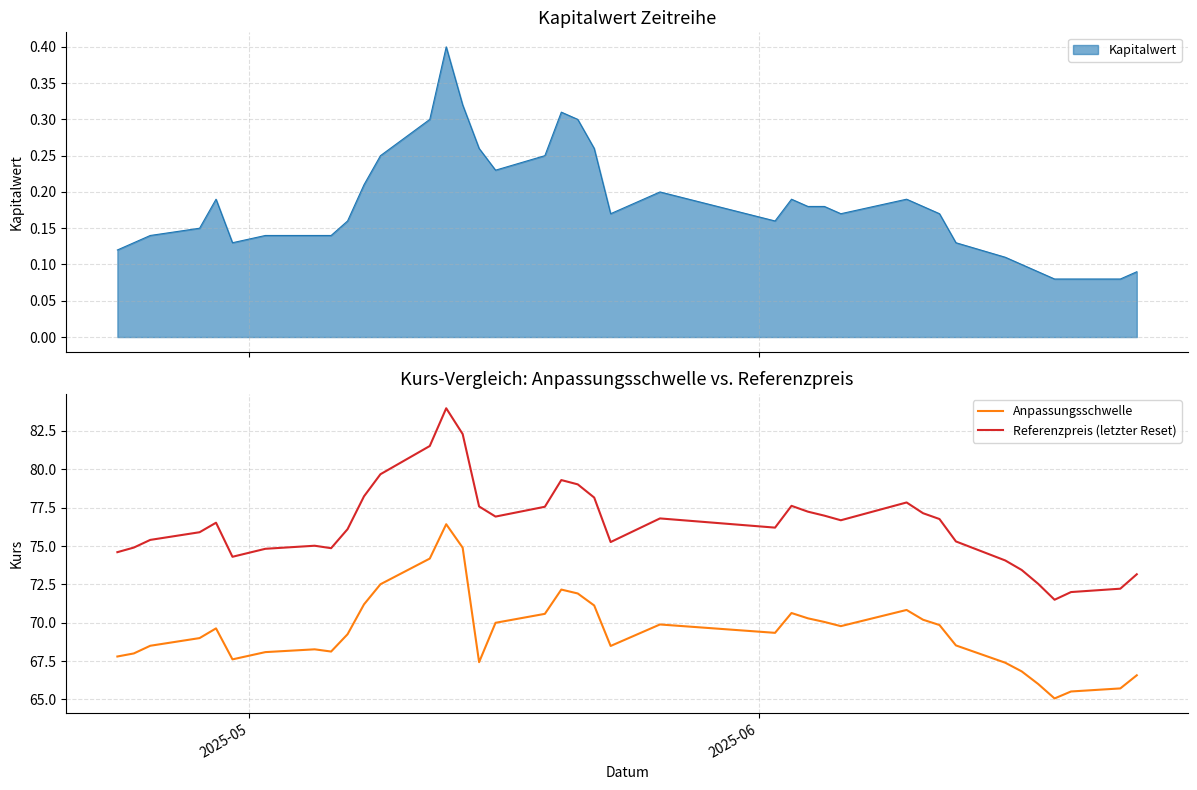

True or false: Anpassungsschwelle and Referenzpreis (letzter Reset) cross at least once.

False